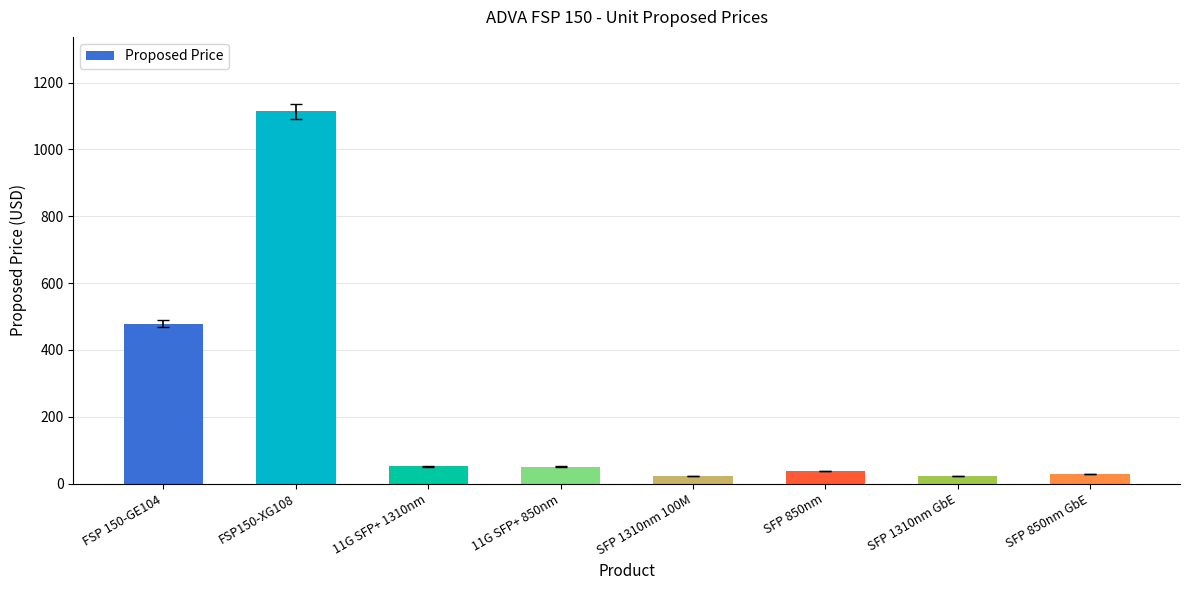

How many categories are shown in the chart?

8